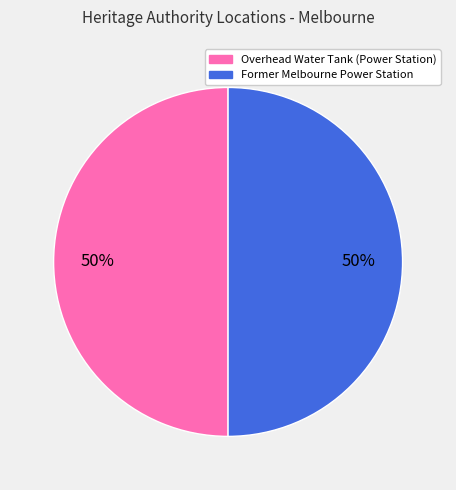

How many slices are in this pie chart?

2